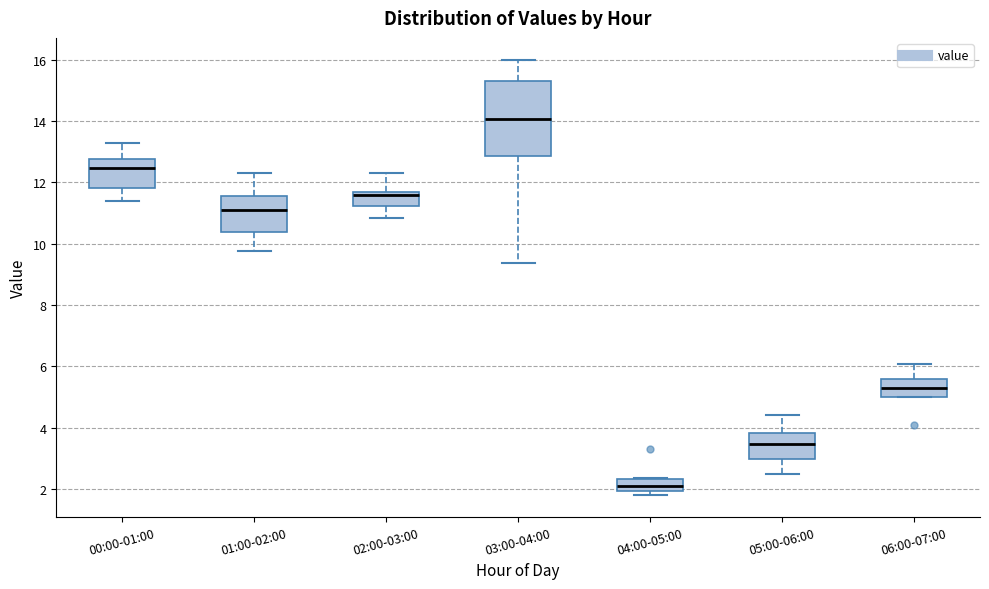

Which box's median line is the highest?

03:00-04:00